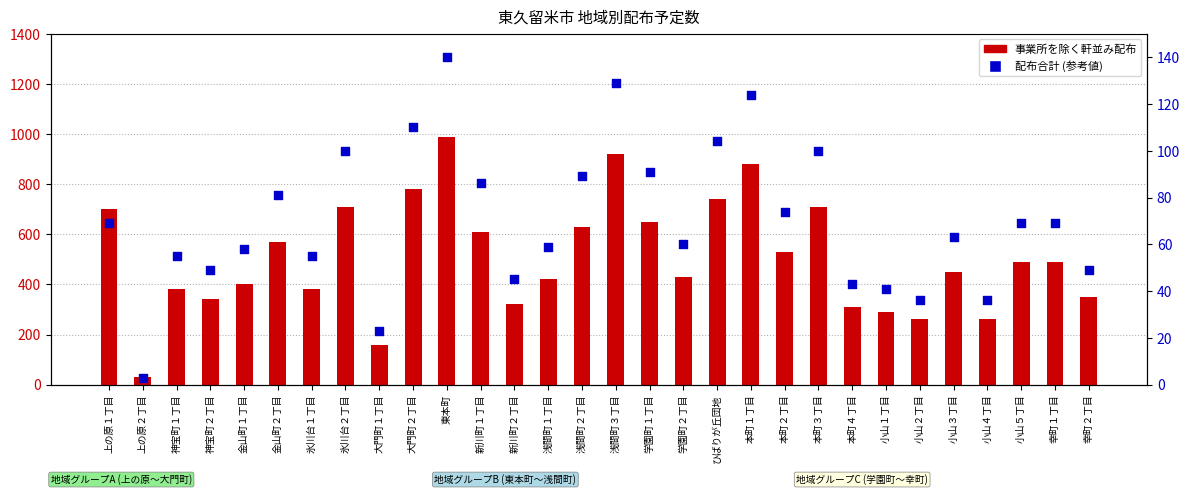

What are all the series names shown in the legend?

事業所を除く軒並み配布, 配布合計 (参考値)